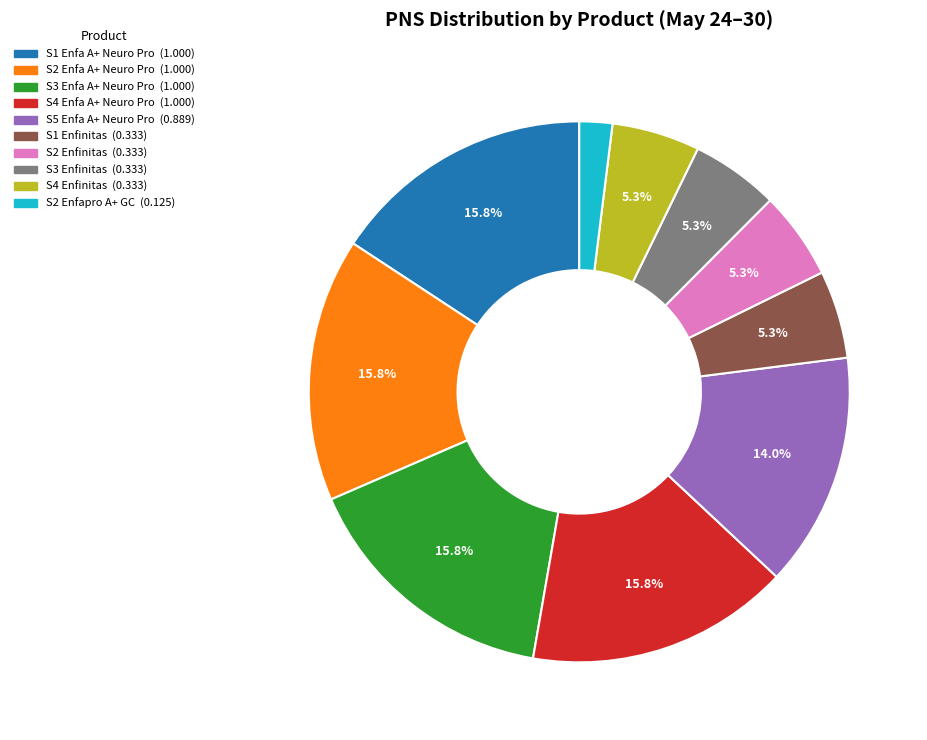

How many slices are in this pie chart?

10